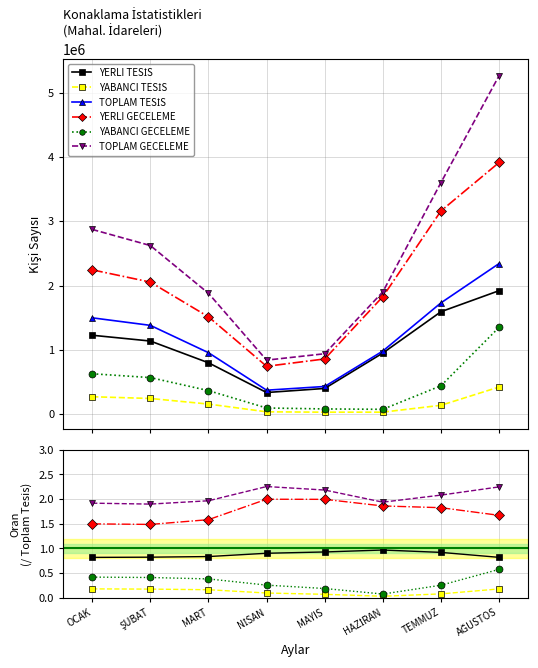

What is the difference between the second highest and minimum values in the YERLI GECELEME series?

2416196